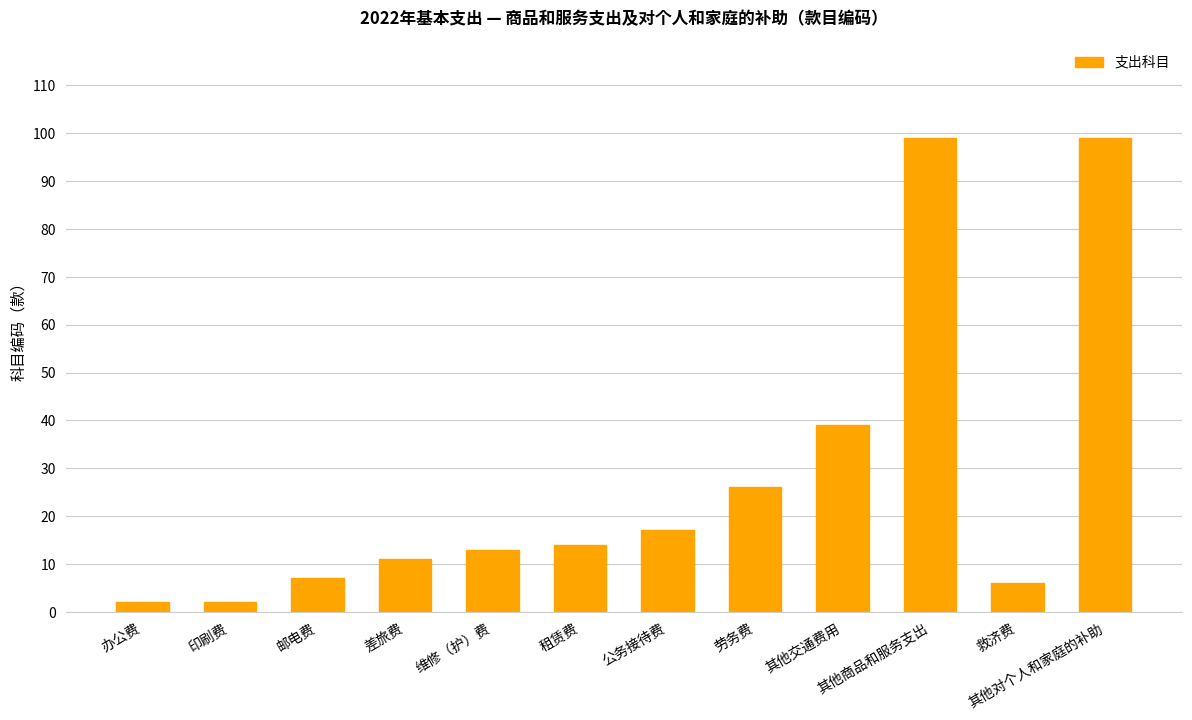

What is the average value?

28